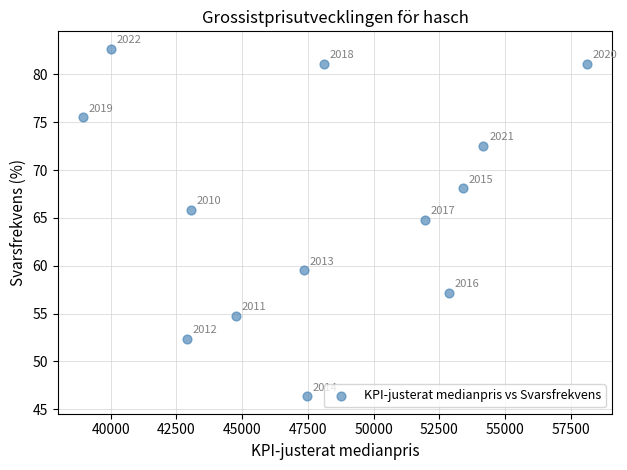

What Y value in the scatter plot is closest to 64?

64.8